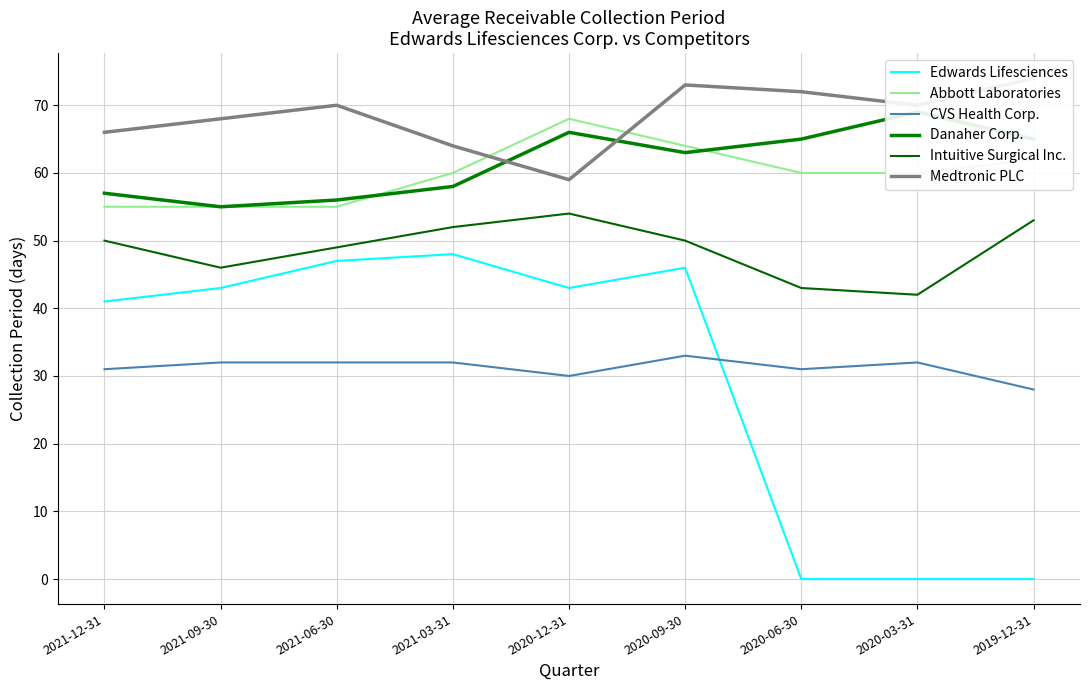

Between 2020-12-31 and 2020-09-30, which series saw the biggest shift?

Medtronic PLC